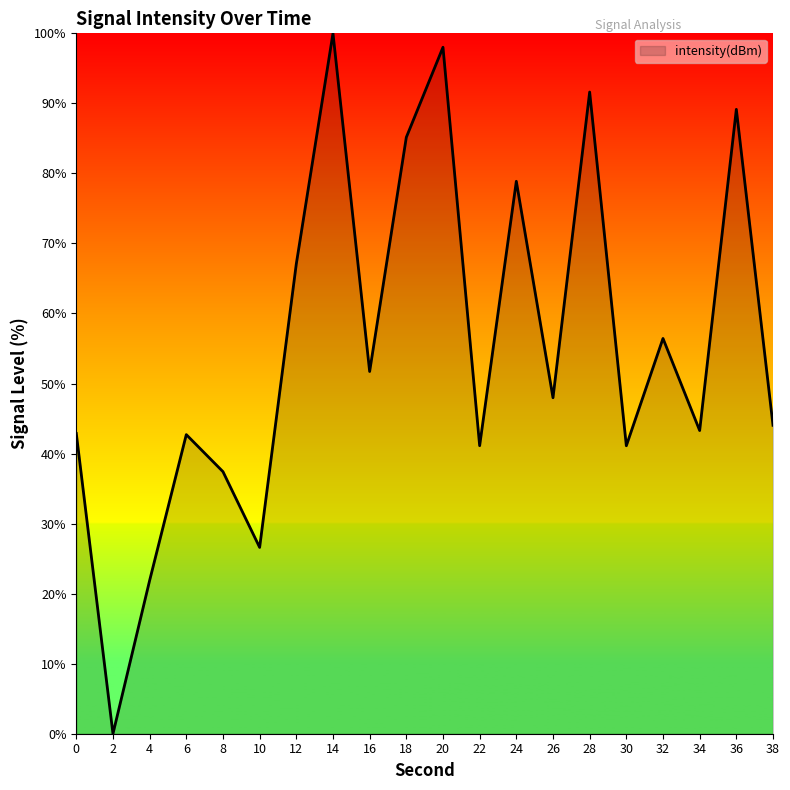

What is the maximum value shown in the chart?

100.0